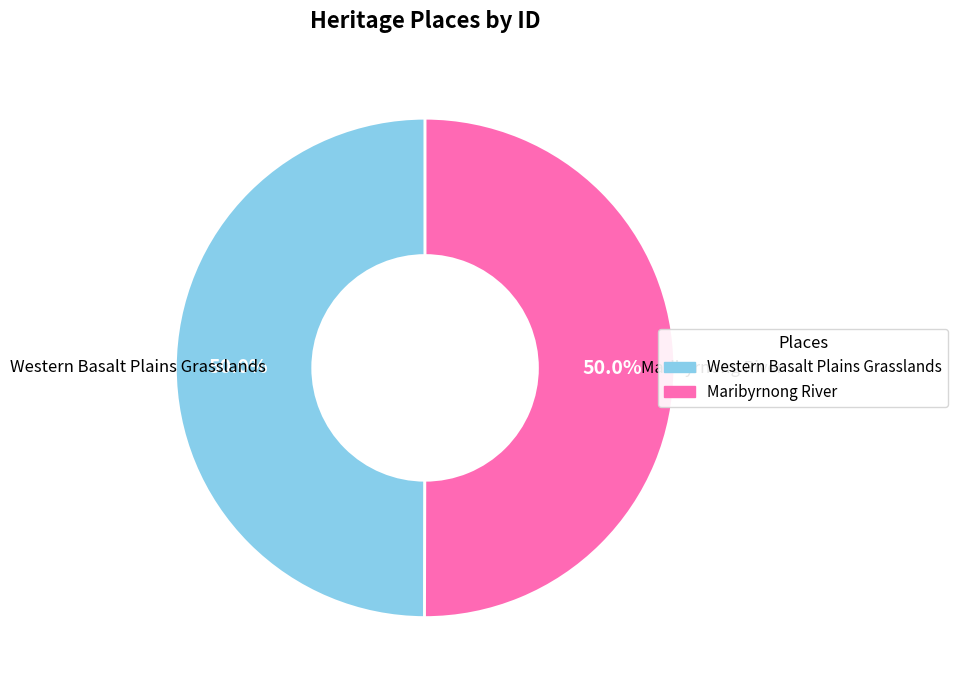

Is it true that Maribyrnong River is 40% of the pie?

False